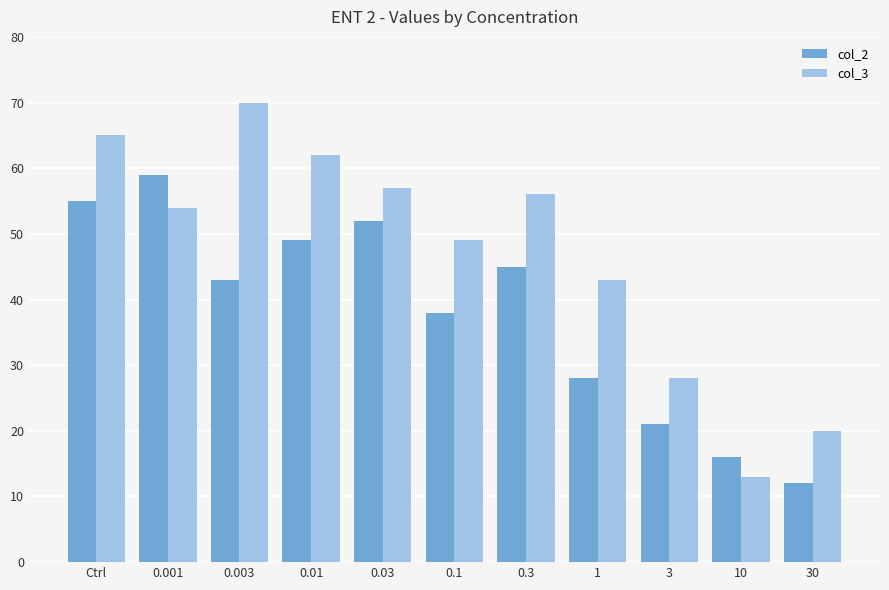

Rank the categories by col_2 value from lowest to highest.

30, 10, 3, 1, 0.1, 0.003, 0.3, 0.01, 0.03, Ctrl, 0.001